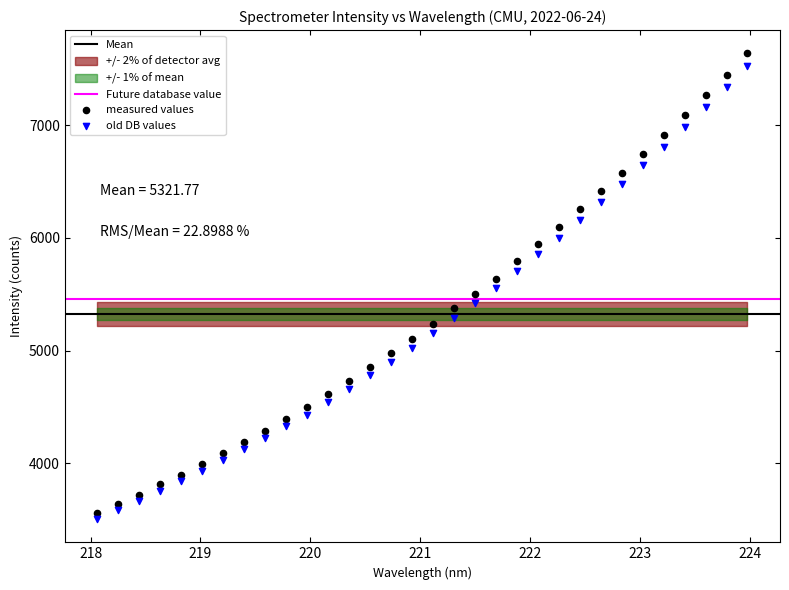

Which series has the widest spread of Y values?

measured values